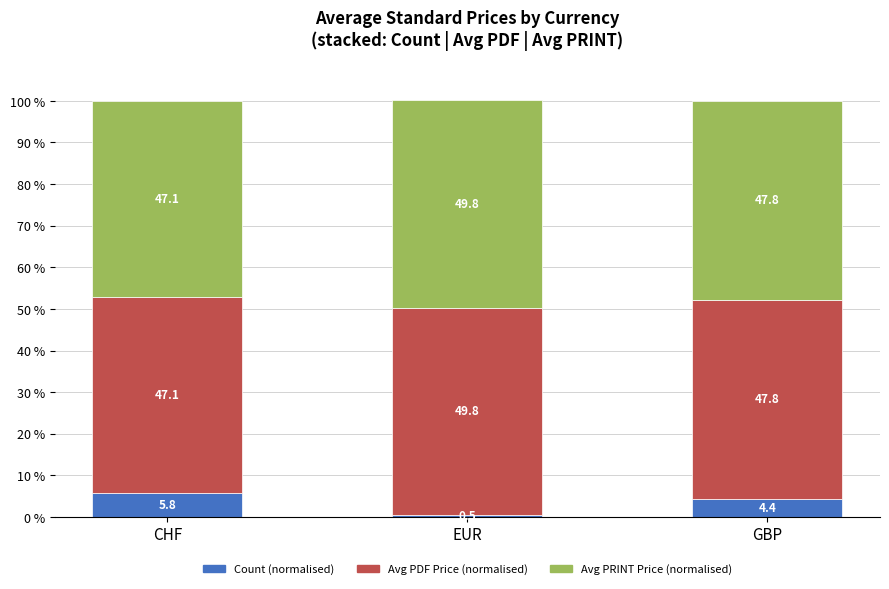

At which label does Count (normalised) reach its minimum?

EUR